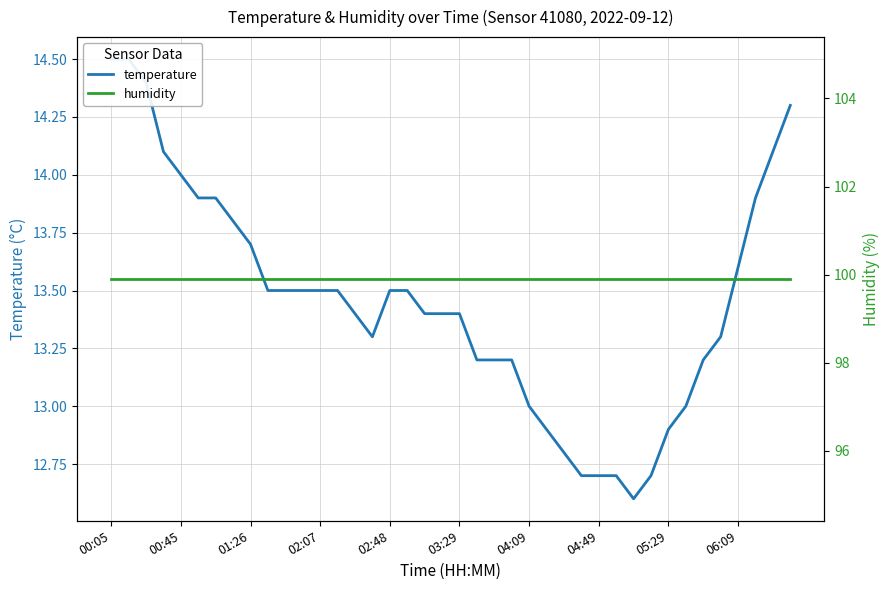

Reading left to right, transcribe all the data shown in this chart.

temperature: 14.5	14.5	14.4	14.1	14.0	13.9	13.9	13.8	13.7	13.5	13.5	13.5	13.5	13.5	13.4	13.3	13.5	13.5	13.4	13.4	13.4	13.2	13.2	13.2	13.0	12.9	12.8	12.7	12.7	12.7	12.6	12.7	12.9	13.0	13.2	13.3	13.6	13.9	14.1	14.3
humidity: 99.9	99.9	99.9	99.9	99.9	99.9	99.9	99.9	99.9	99.9	99.9	99.9	99.9	99.9	99.9	99.9	99.9	99.9	99.9	99.9	99.9	99.9	99.9	99.9	99.9	99.9	99.9	99.9	99.9	99.9	99.9	99.9	99.9	99.9	99.9	99.9	99.9	99.9	99.9	99.9